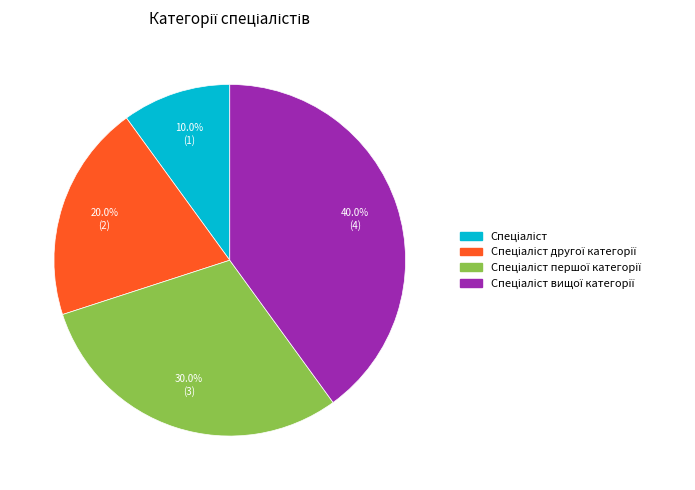

Is there any slice that represents more than half of the pie?

No